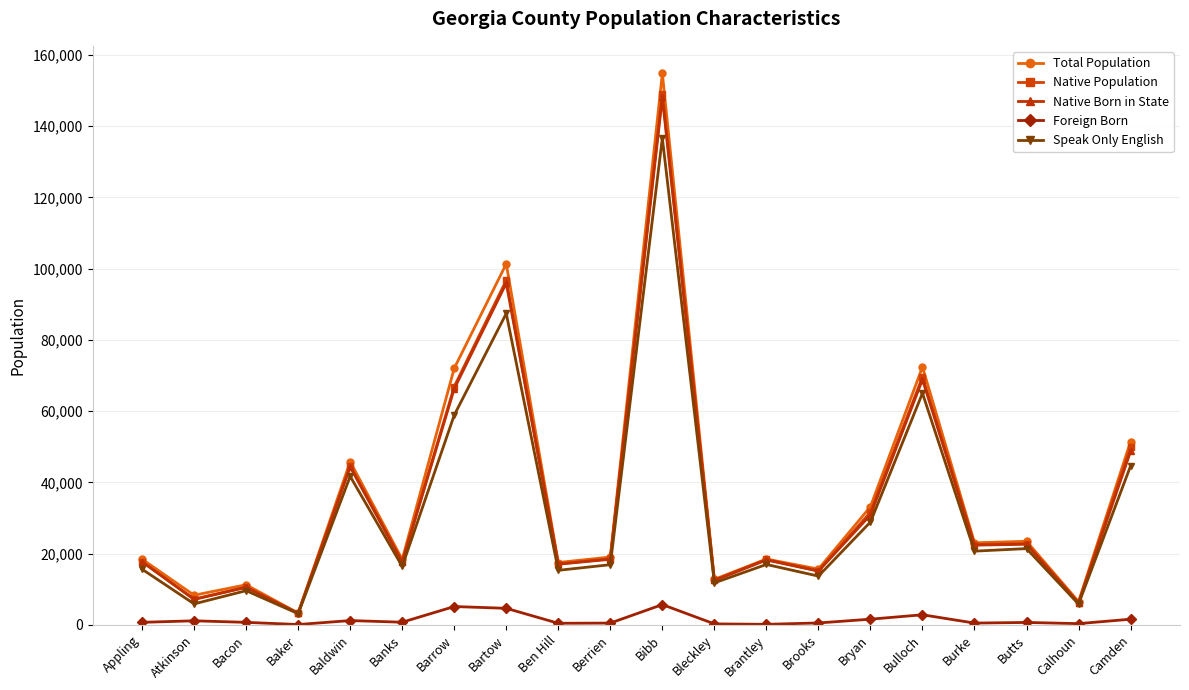

True or false: Native Born in State and Native Population cross at least once.

False